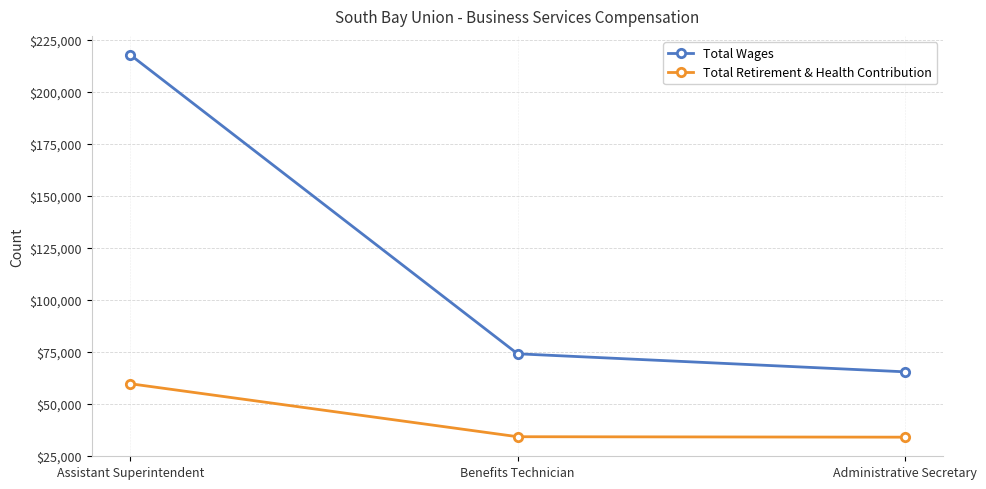

Which series has the largest total across all categories?

Total Wages